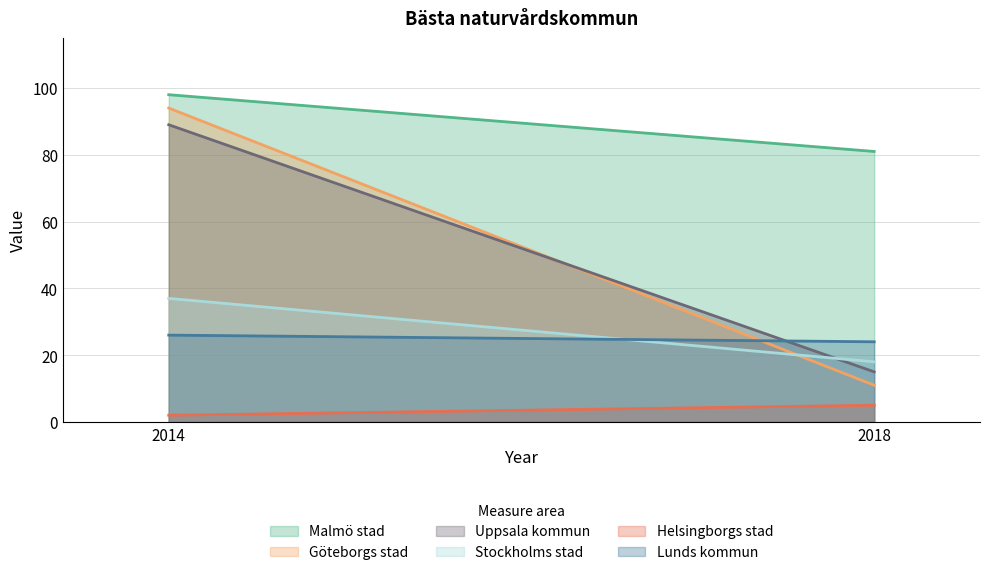

How many values in the Uppsala kommun series are below 89?

1